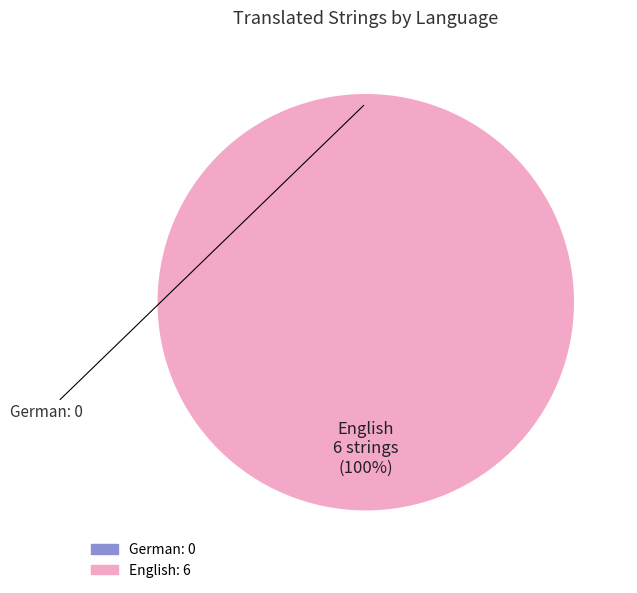

Which slice is the smallest?

German